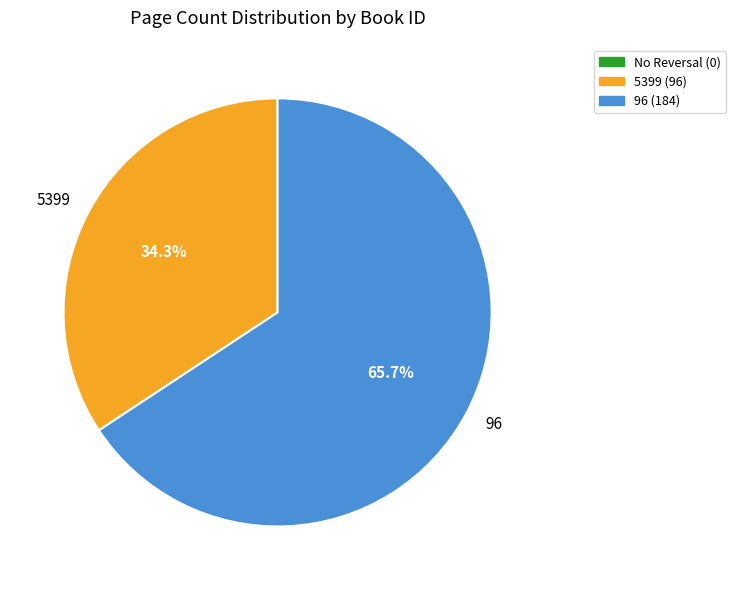

Is it true that 96 is 73% of the pie?

False